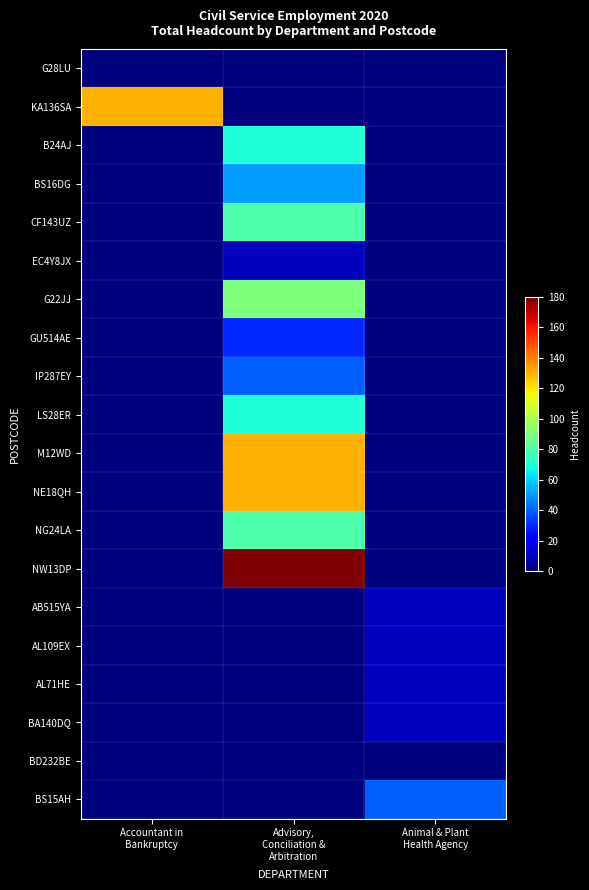

At how many categories does at least one series exceed 103?

2